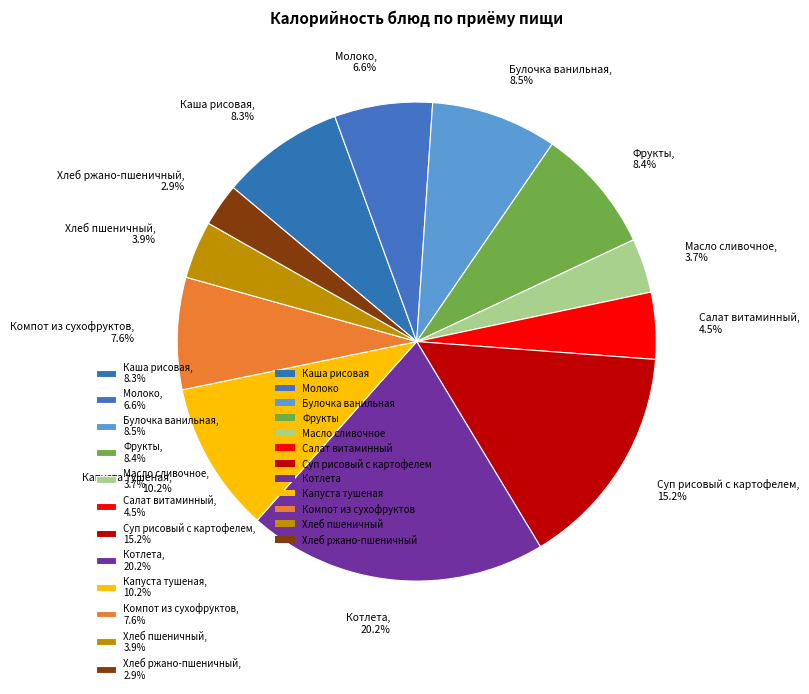

To the nearest percent, what is the average slice percentage?

8%